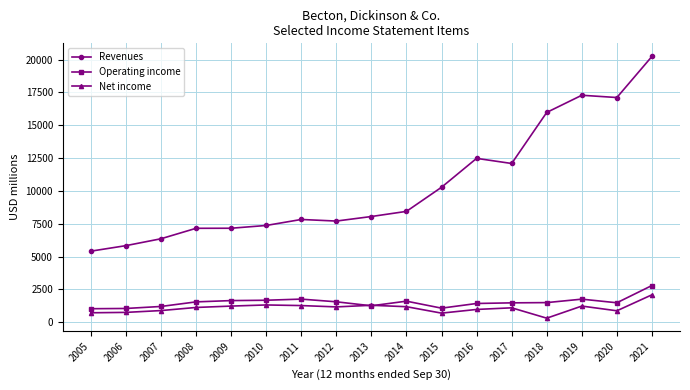

At which label is Revenues closest to 12831?

2016